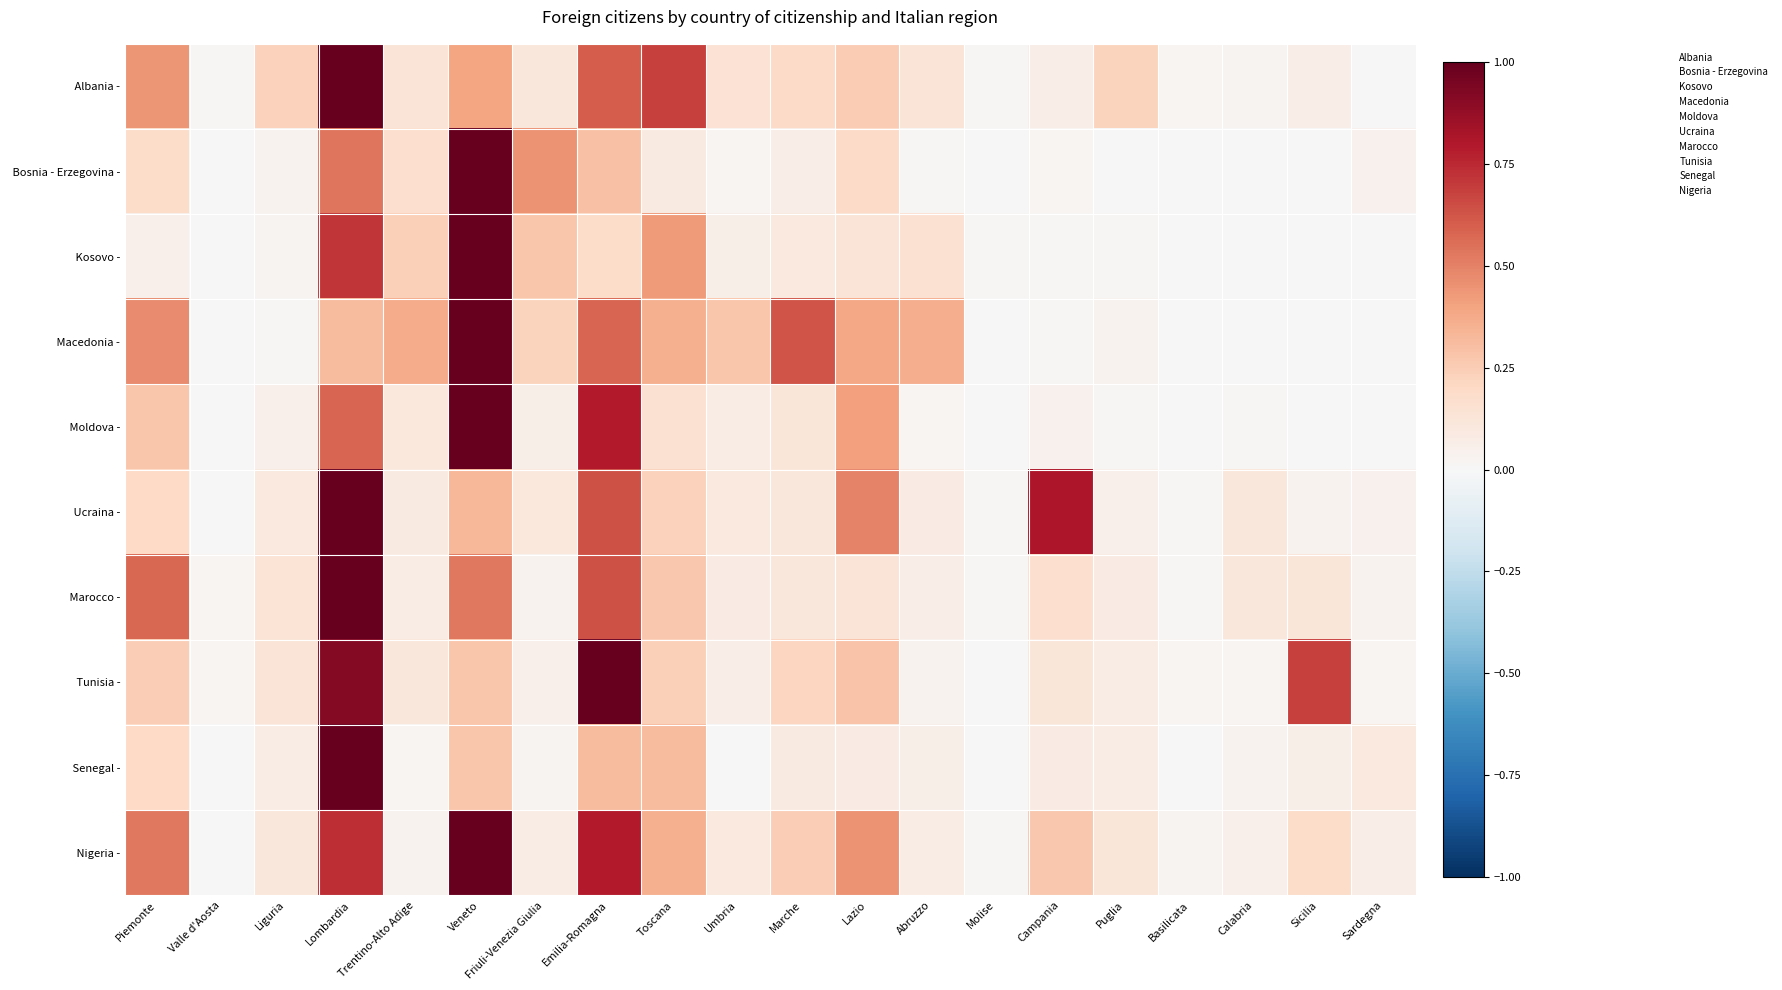

How many categories are shown in the chart?

20